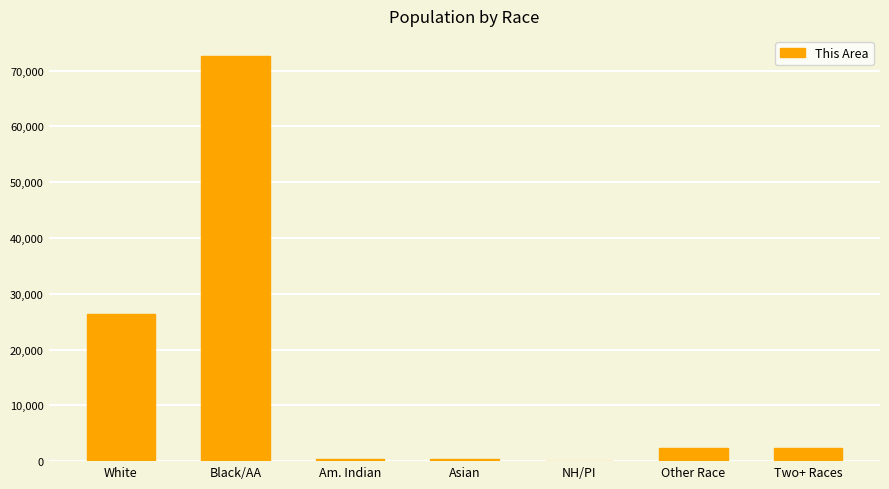

Which has a higher value, Other Race or NH/PI?

Other Race